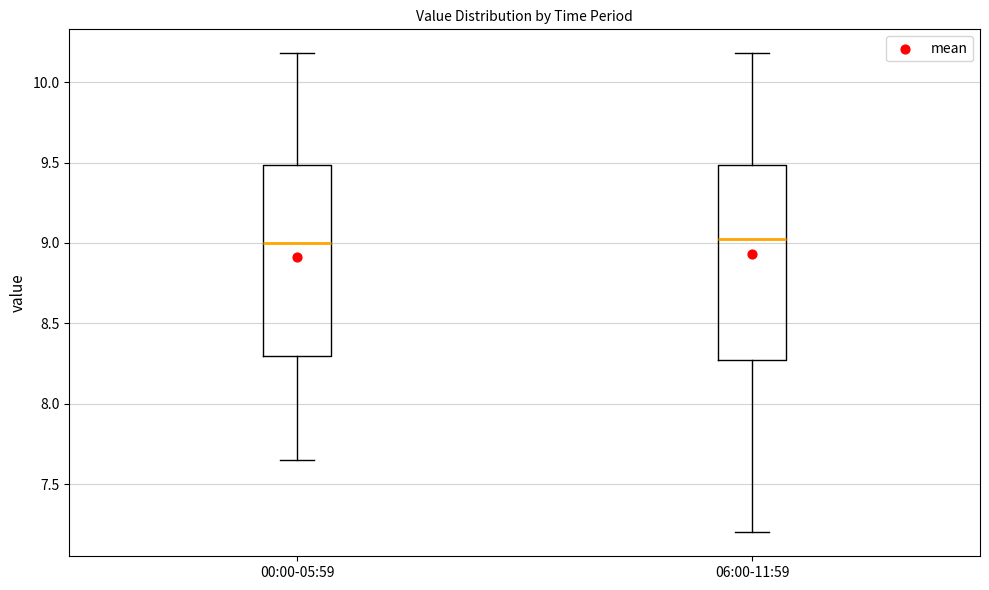

Reading left to right, transcribe this box plot: for each box, give where its median line is, the range the box spans, and where its two whiskers end, as read against the y-axis. The values are not printed on the chart, so give them approximately, as read against the axis.

00:00-05:59: median 9.00, box 8.30 to 9.50, whiskers 7.65 to 10.20
06:00-11:59: median 9.05, box 8.30 to 9.50, whiskers 7.20 to 10.20